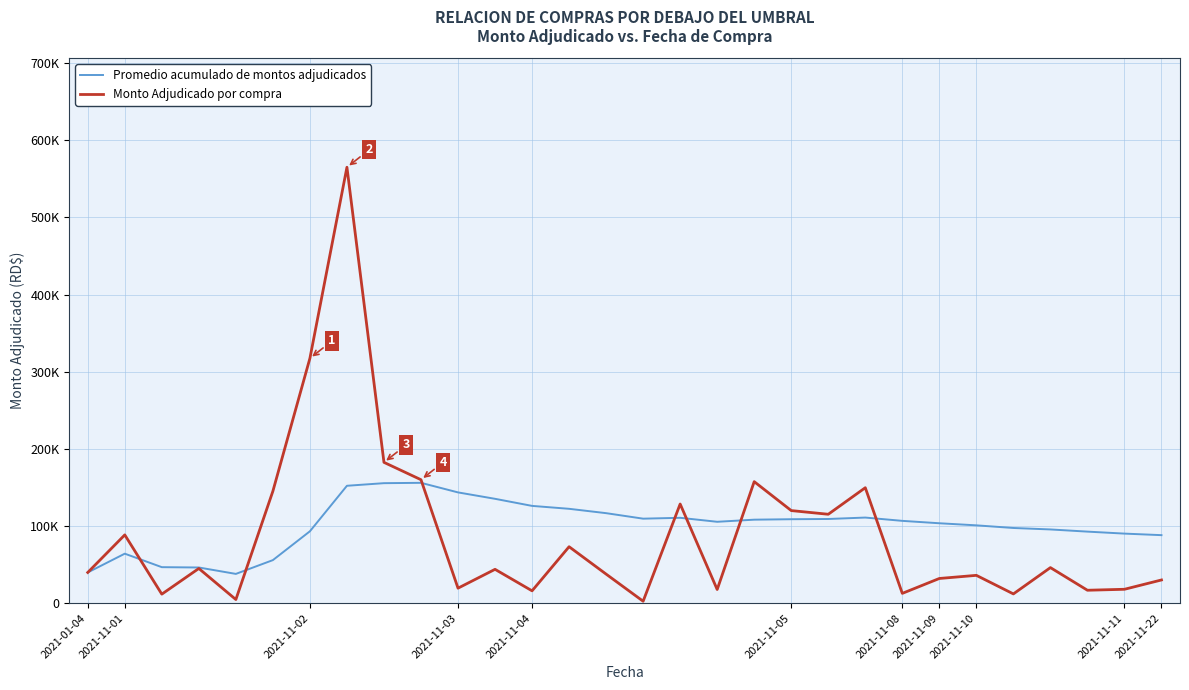

Rank the series by their average value, from lowest to highest.

Monto Adjudicado por compra, Promedio acumulado de montos adjudicados